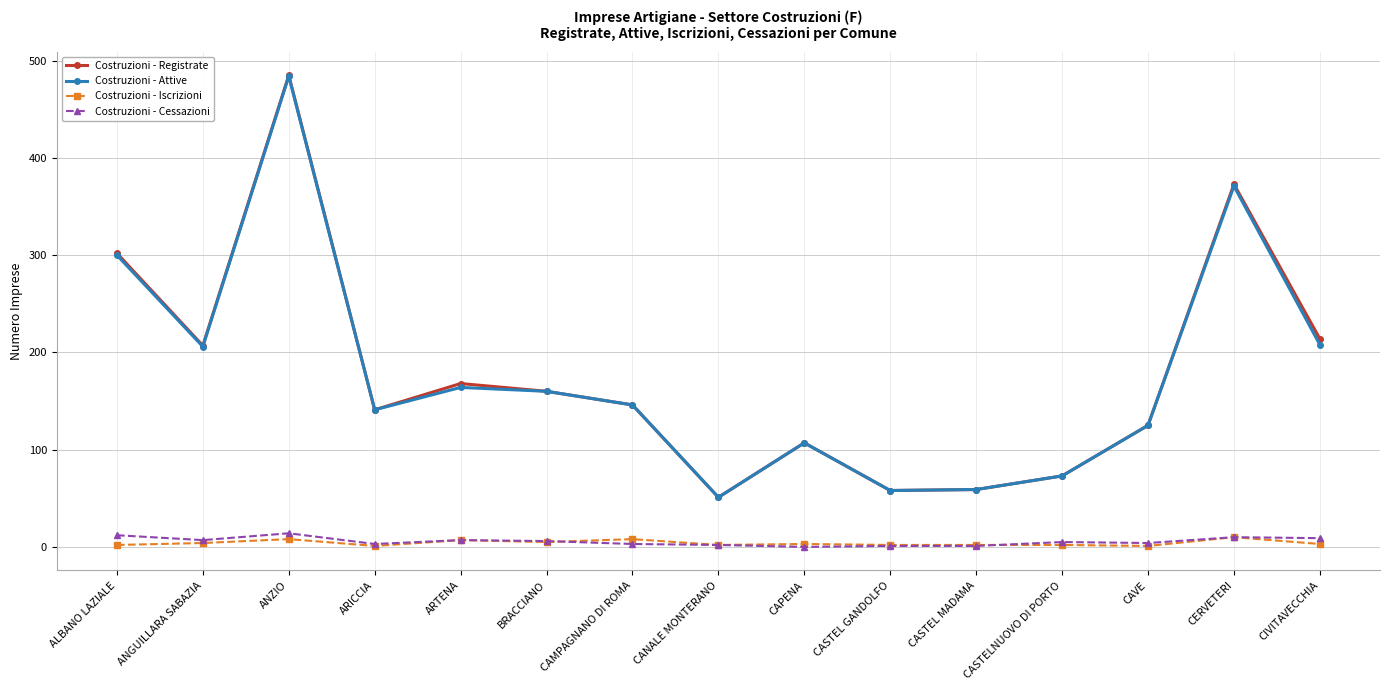

Read the Costruzioni - Cessazioni value at ALBANO LAZIALE, to the nearest 5.

10